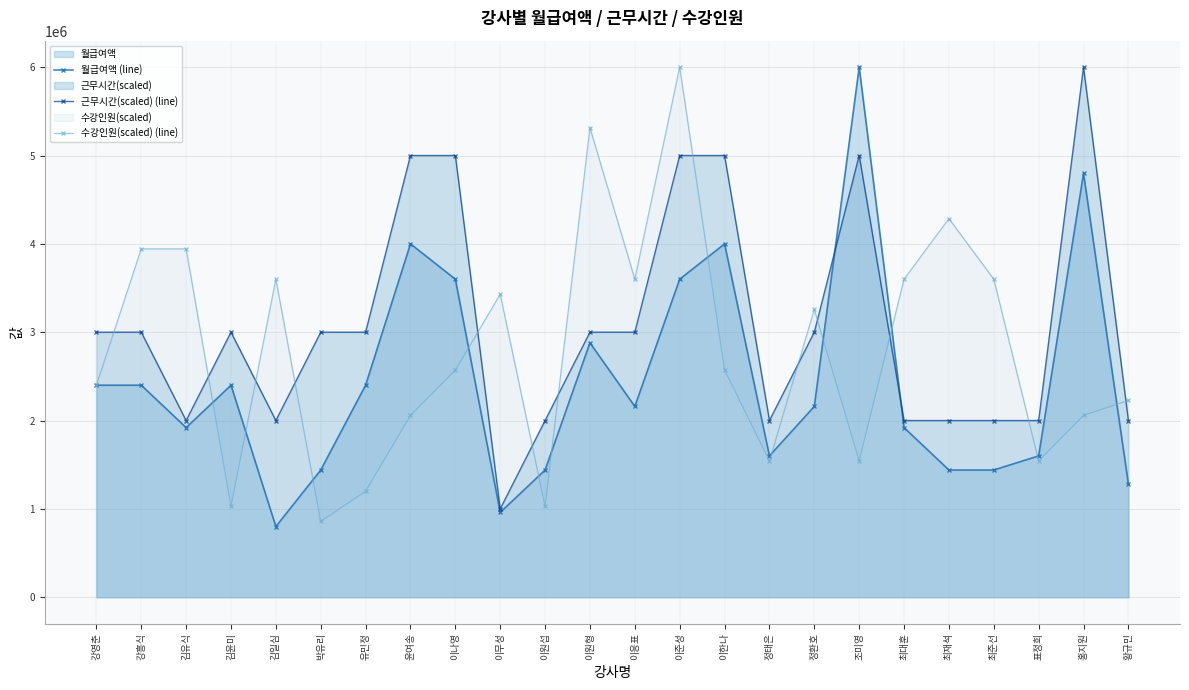

What is the difference between the maximum and minimum values in the 월급여액 (line) series?

5200000.0